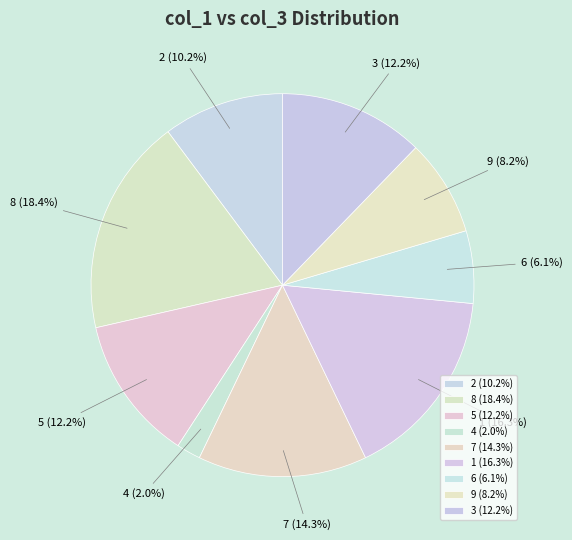

Which slice is the smallest?

4